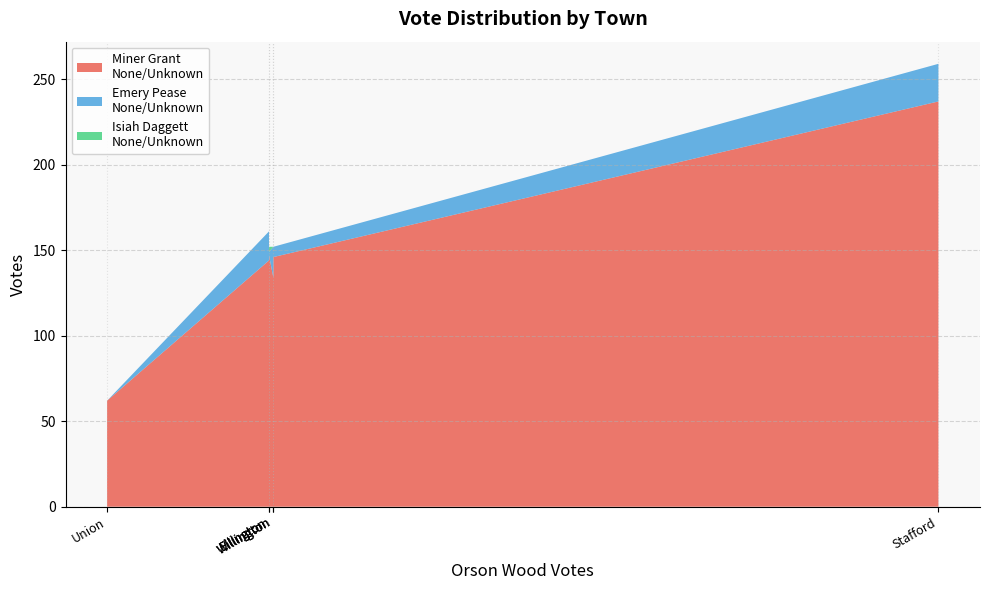

Reading right to left, extract all data points from this chart.

Miner Grant
None/Unknown: 147	237	146	62	134	144
Emery Pease
None/Unknown: 2	22	6	0	18	17
Isiah Daggett
None/Unknown: 3	0	0	0	0	0